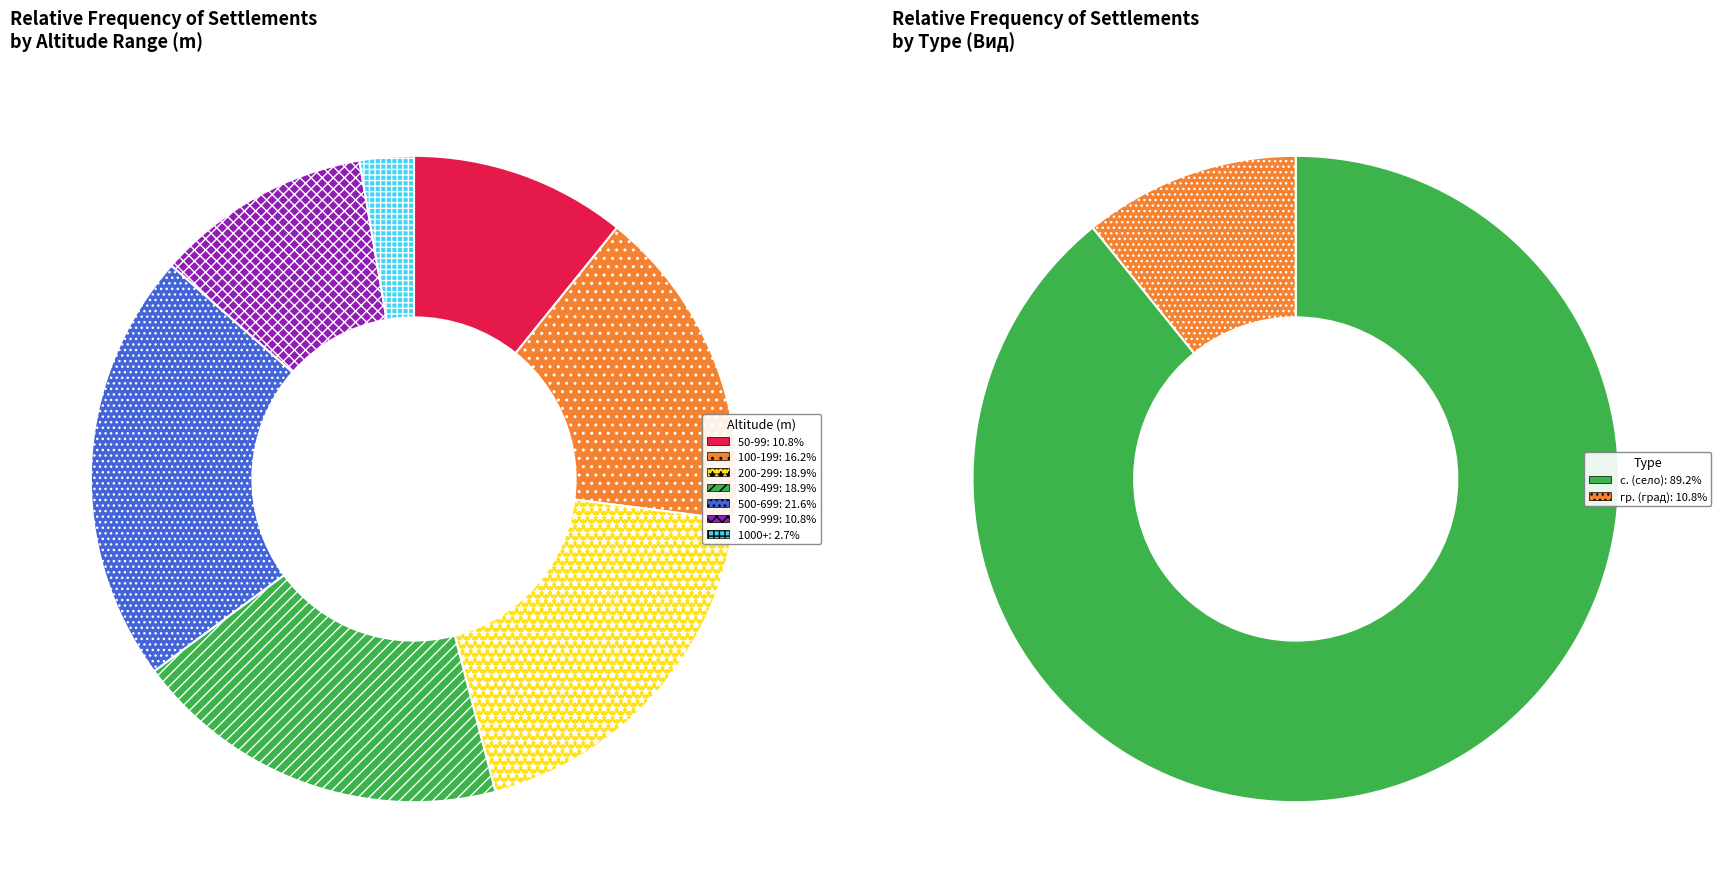

Is the sum of 500-699 and 700-999 greater than half?

No